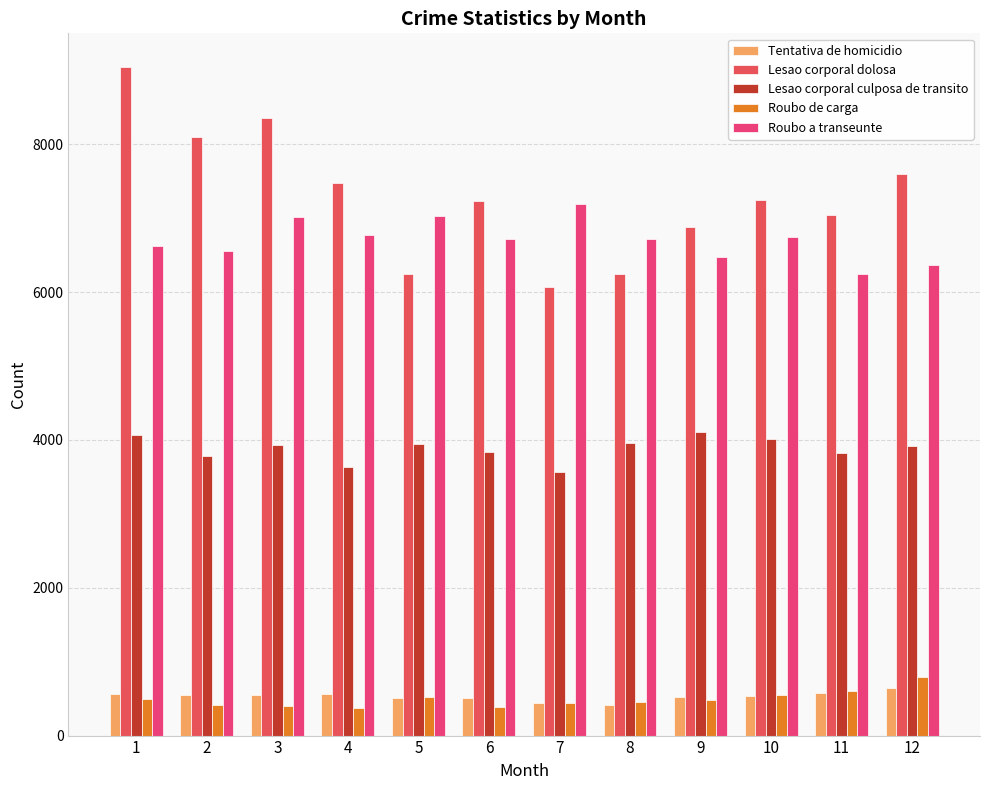

Which series changed the most between 5 and 10?

Lesao corporal dolosa